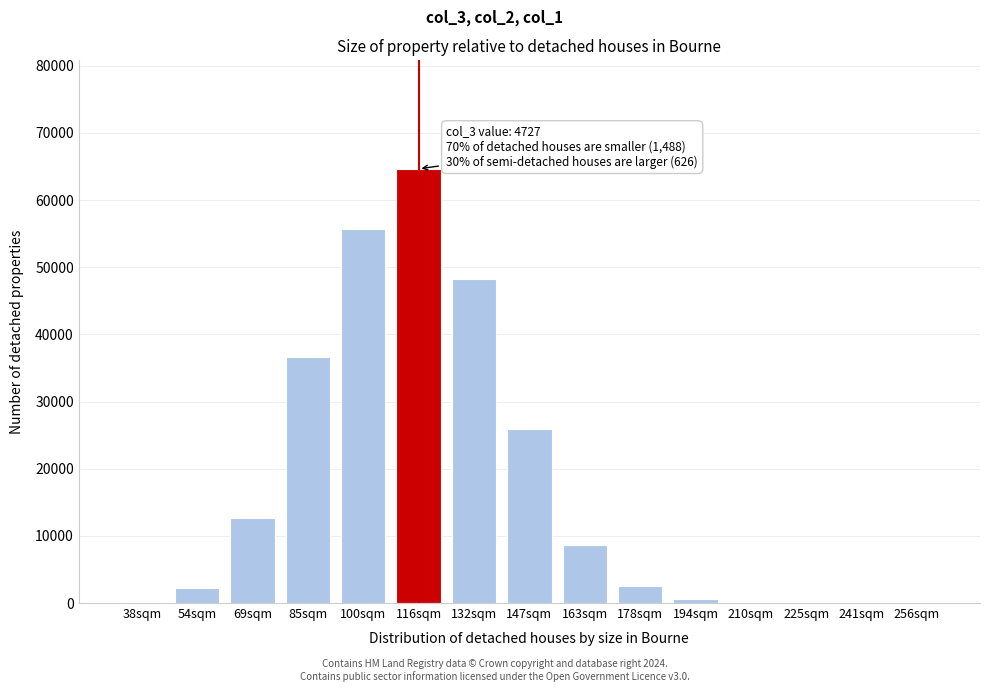

Is it true that the value at 163sqm is 5764?

False